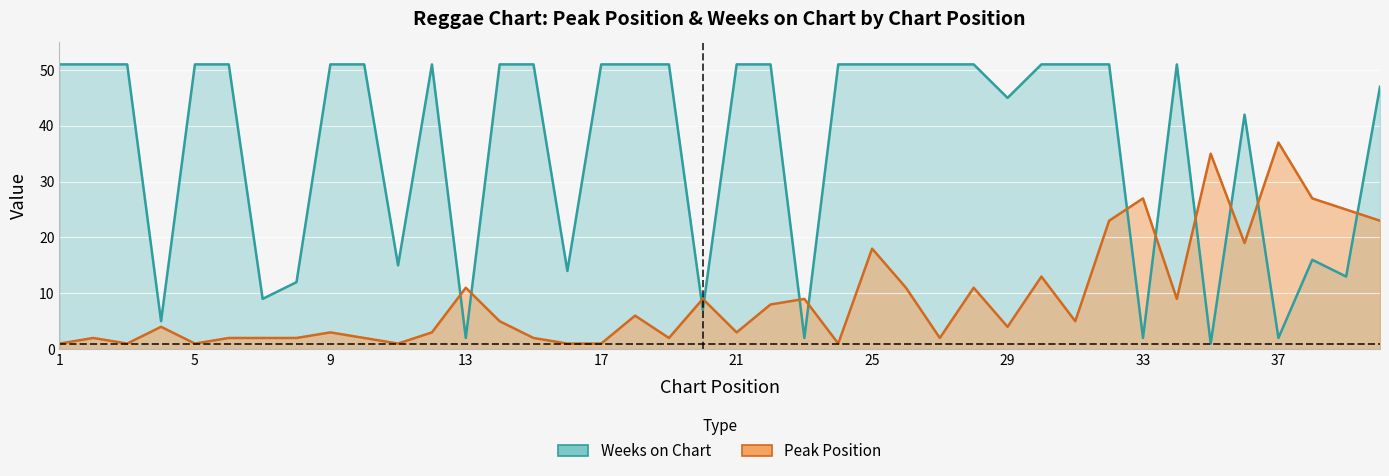

Reading right to left, extract all data points from this chart.

Peak Position: 40=23	39=25	38=27	37=37	36=19	35=35	34=9	33=27	32=23	31=5	30=13	29=4	28=11	27=2	26=11	25=18	24=1	23=9	22=8	21=3	20=9	19=2	18=6	17=1	16=1	15=2	14=5	13=11	12=3	11=1	10=2	9=3	8=2	7=2	6=2	5=1	4=4	3=1	2=2	1=1
Weeks on Chart: 40=47	39=13	38=16	37=2	36=42	35=1	34=51	33=2	32=51	31=51	30=51	29=45	28=51	27=51	26=51	25=51	24=51	23=2	22=51	21=51	20=7	19=51	18=51	17=51	16=14	15=51	14=51	13=2	12=51	11=15	10=51	9=51	8=12	7=9	6=51	5=51	4=5	3=51	2=51	1=51